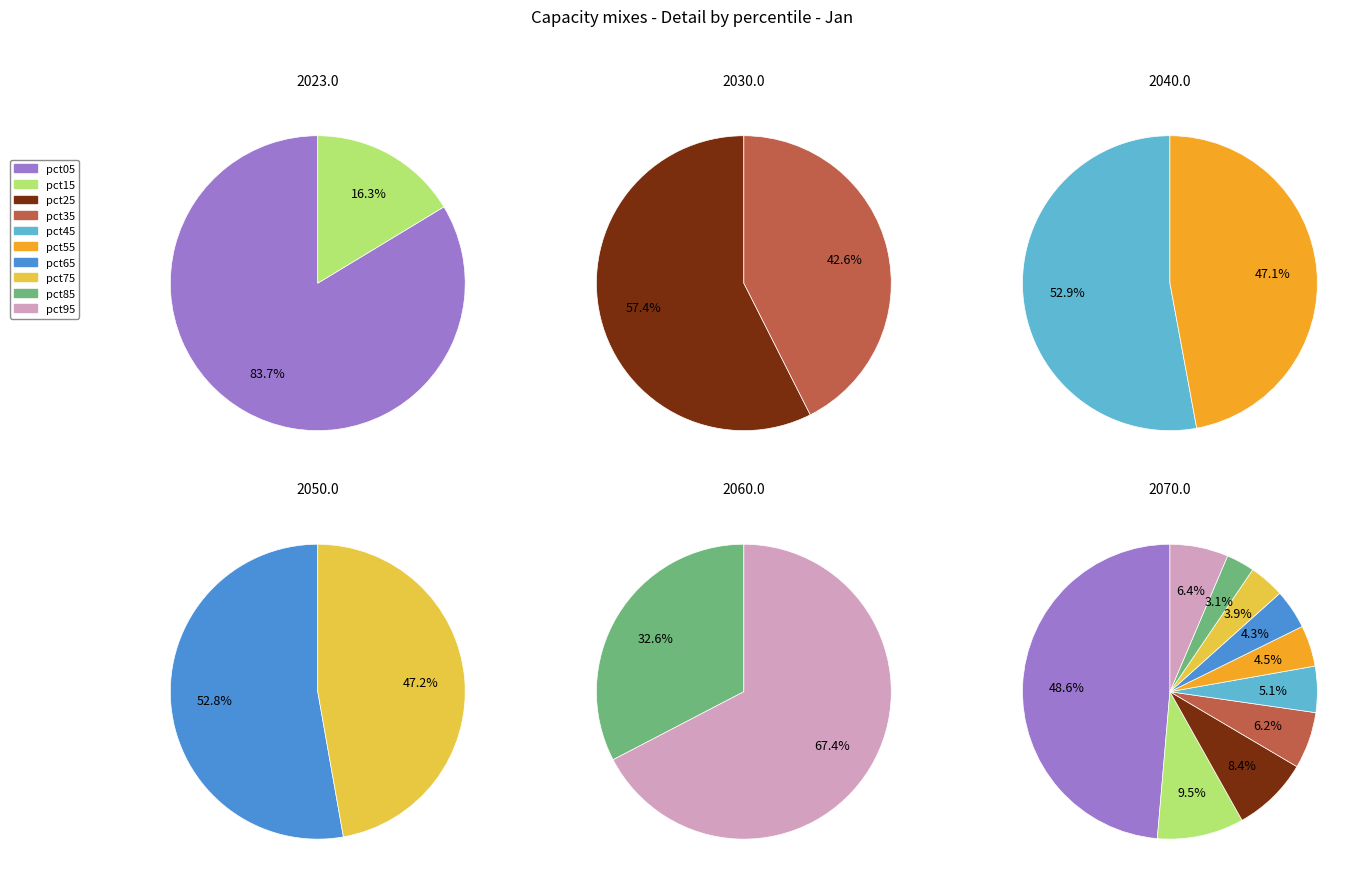

To the nearest percent, what is the difference between the pct65 and pct05 slice percentages?

44%